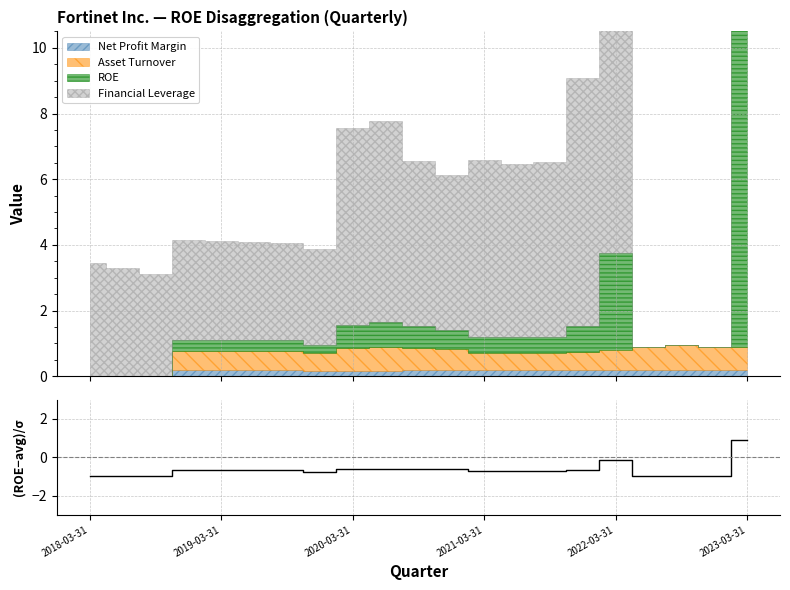

What value does the data have at 13?

-0.7